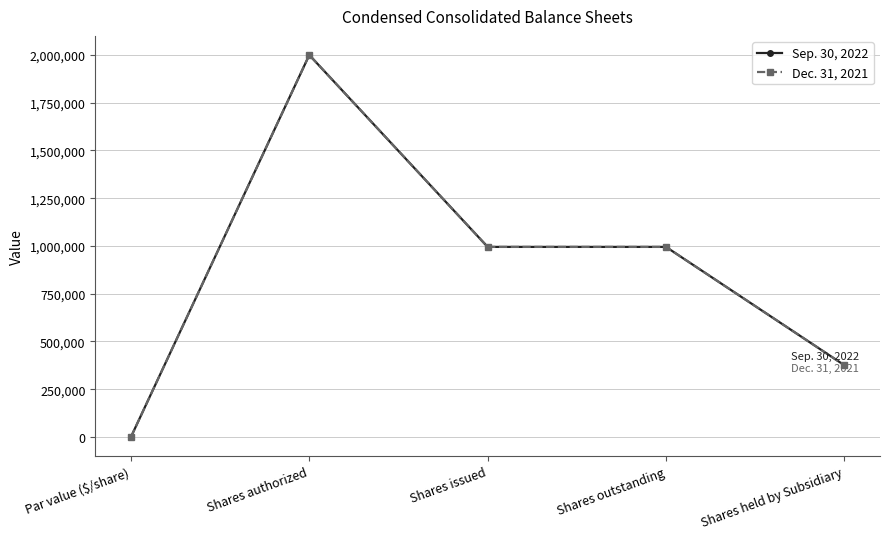

True or false: Sep. 30, 2022 and Dec. 31, 2021 intersect in this chart.

False